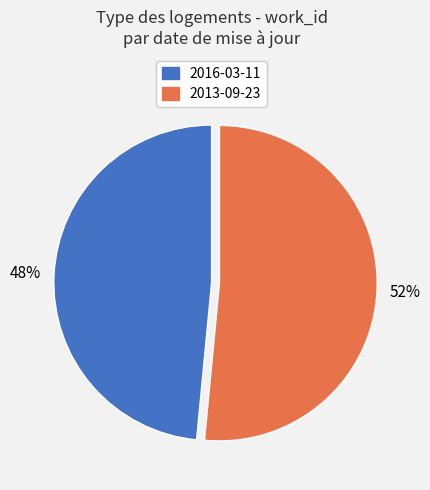

Combined, do 2013-09-23 and 2016-03-11 account for over 50%?

Yes